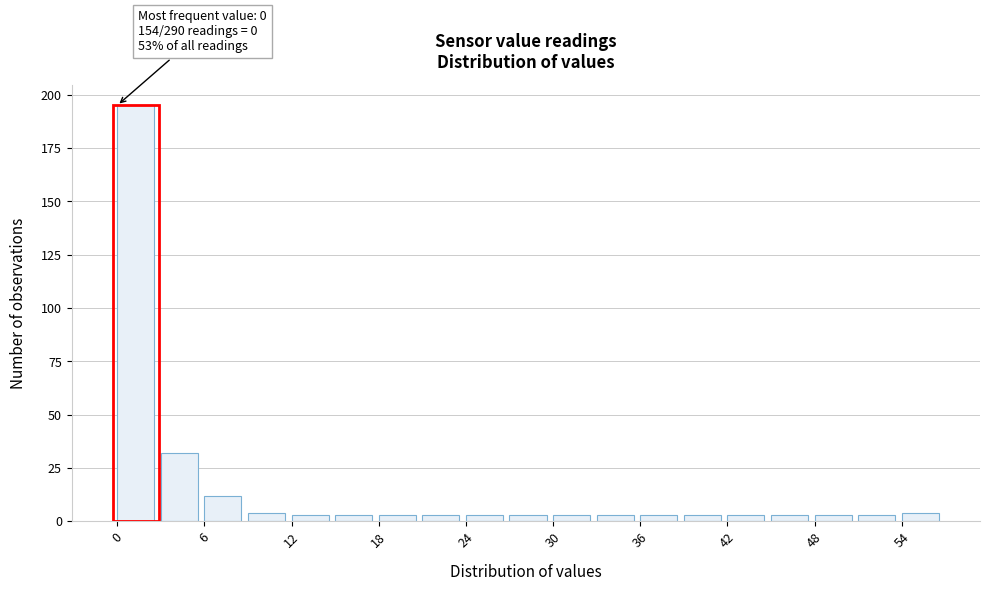

Read against the x-axis, roughly where is the centre of the tallest bar?

1